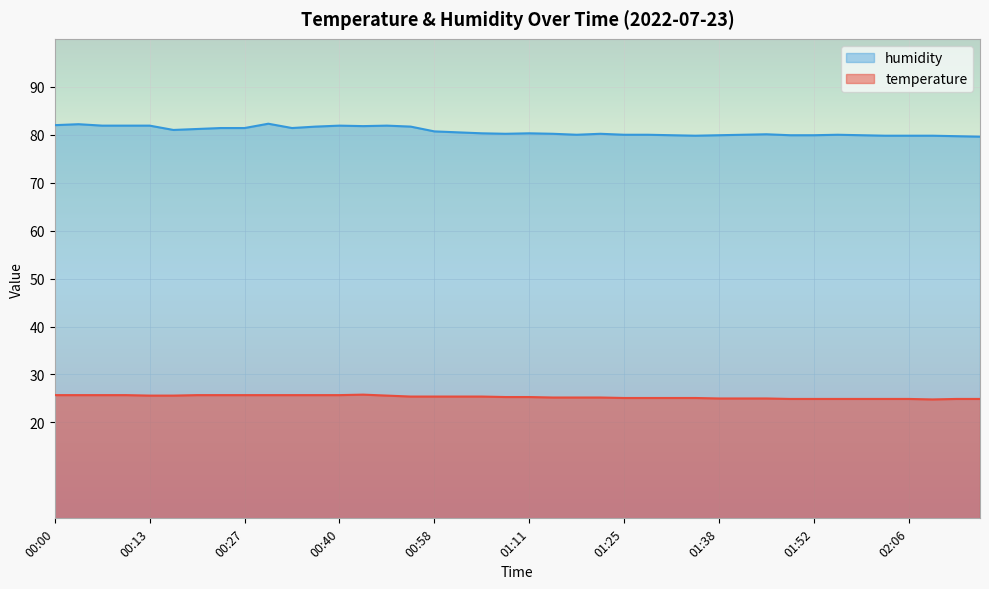

How many values in the temperature series exceed 25?

28